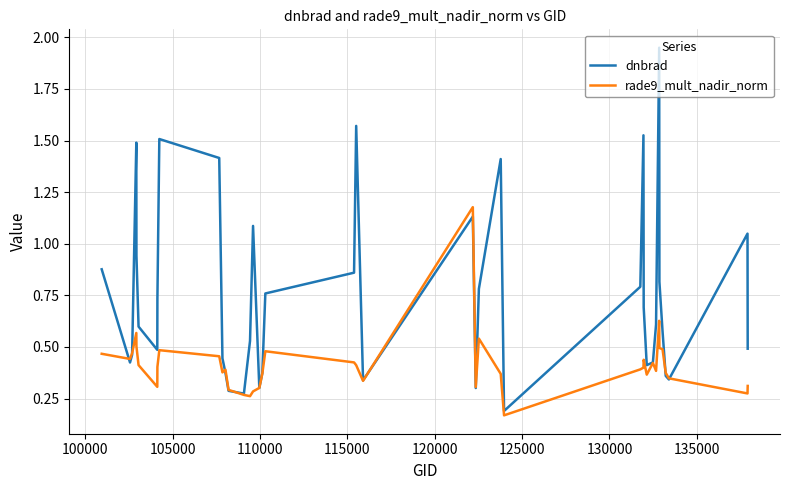

After their last crossing, which series has the higher values: dnbrad or rade9_mult_nadir_norm?

dnbrad